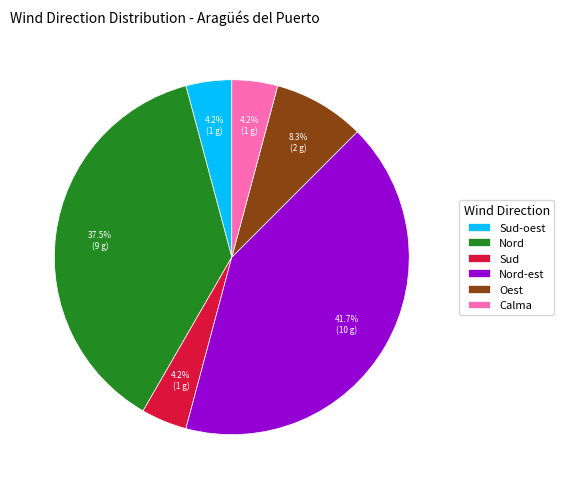

How much of the chart is everything except Nord?

62.5%